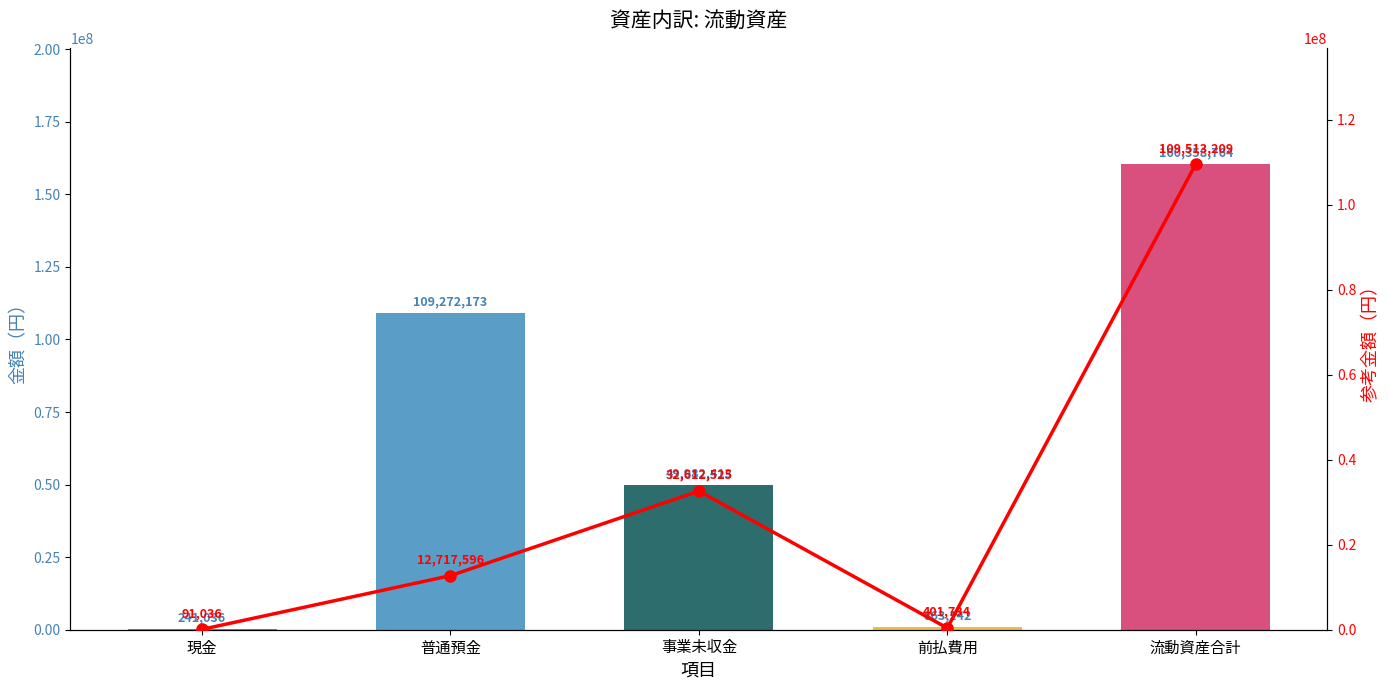

What is the label of the 3rd bar from the left?

事業未収金